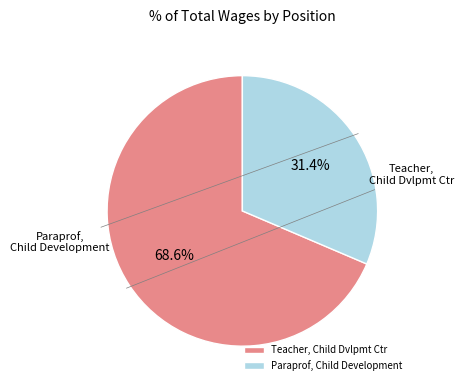

Which category has the smallest portion of the pie?

Paraprof, Child Development